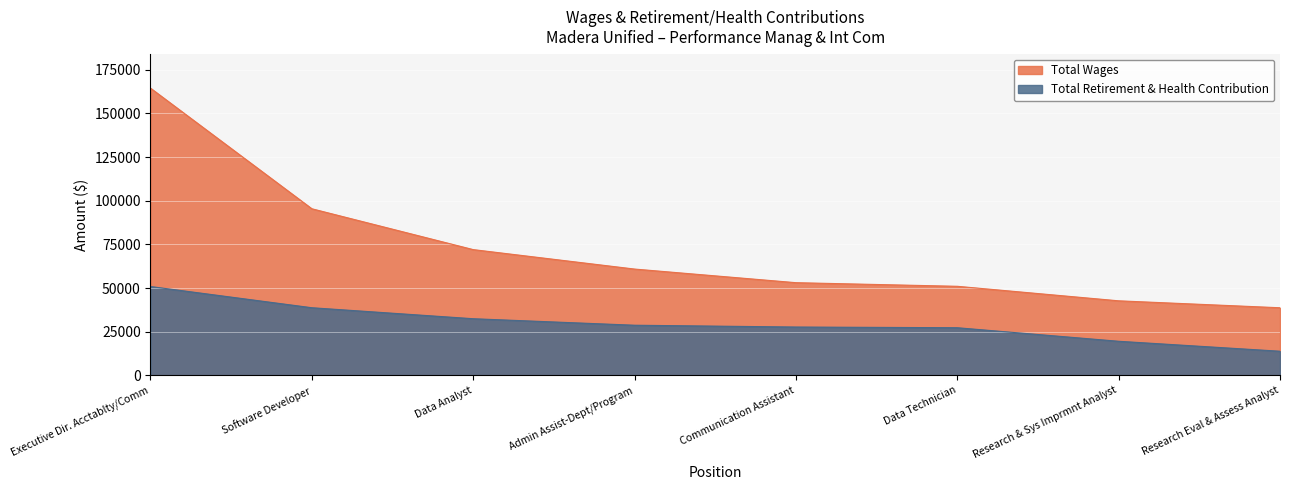

Rank the series by their average value, from highest to lowest.

Total Wages, Total Retirement & Health Contribution